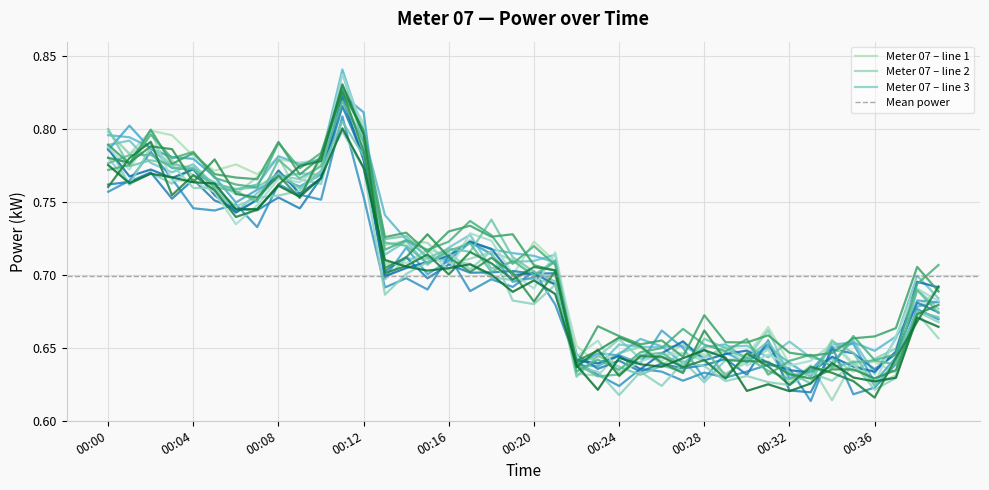

What is the value of the 19th point from the left?

0.7